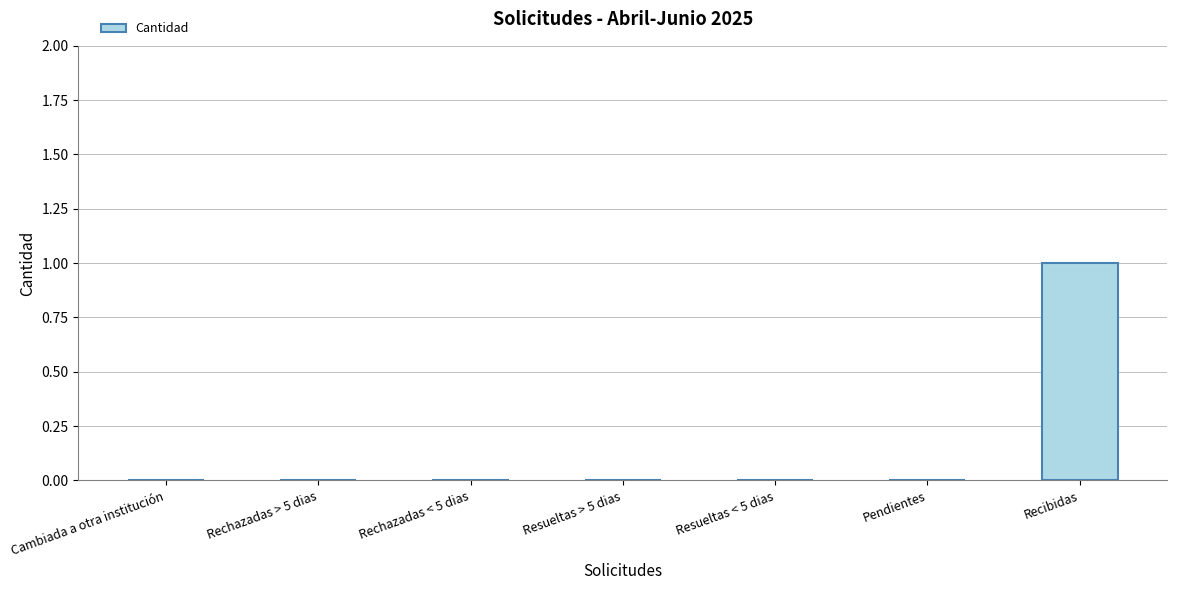

How many data points does each series have?

7